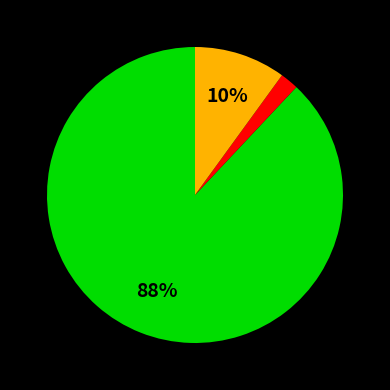

Does any single category account for the majority?

Yes